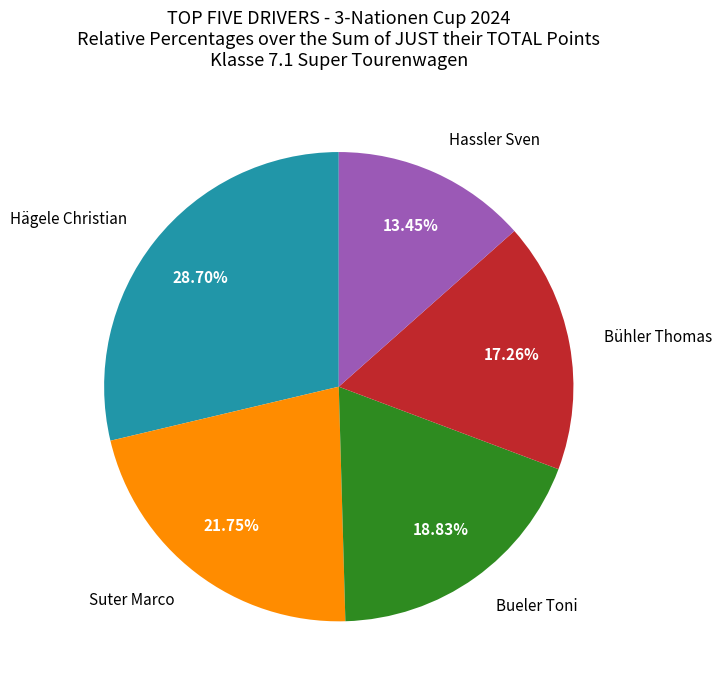

Is there a majority slice in this chart?

No